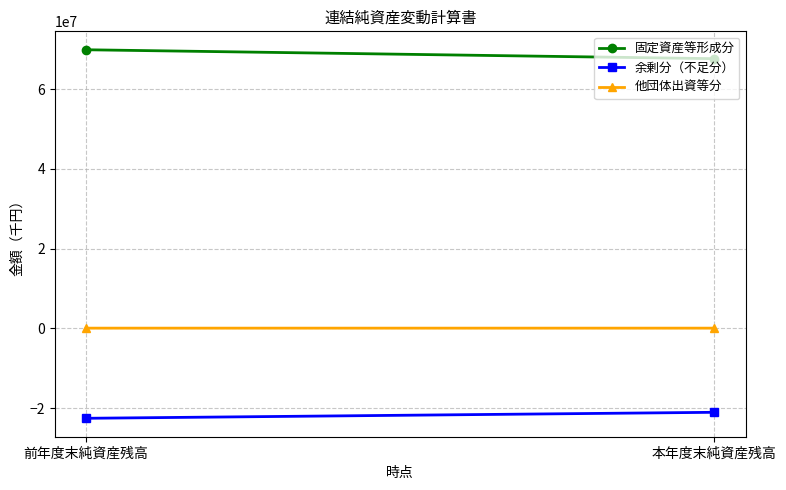

Reading left to right, transcribe all the data shown in this chart.

固定資産等形成分: 前年度末純資産残高=69846131	本年度末純資産残高=67610607
余剰分（不足分）: 前年度末純資産残高=-22554615	本年度末純資産残高=-21052093
他団体出資等分: 前年度末純資産残高=47761	本年度末純資産残高=48489